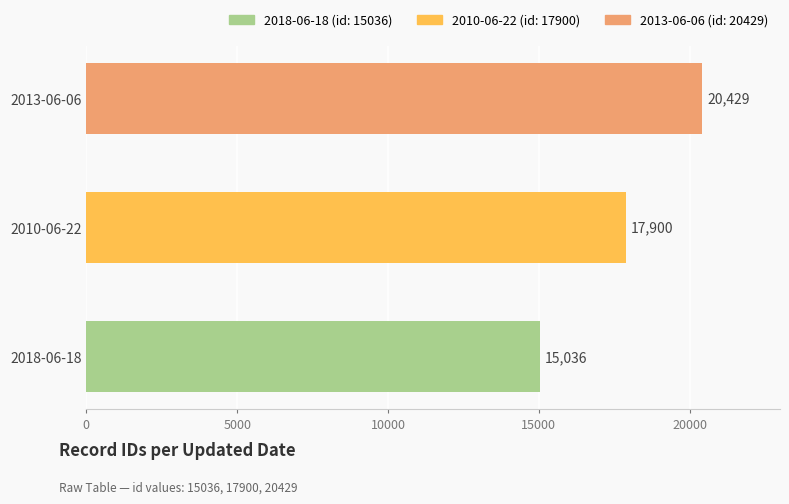

List the labels in order of value, largest first.

2013-06-06, 2010-06-22, 2018-06-18